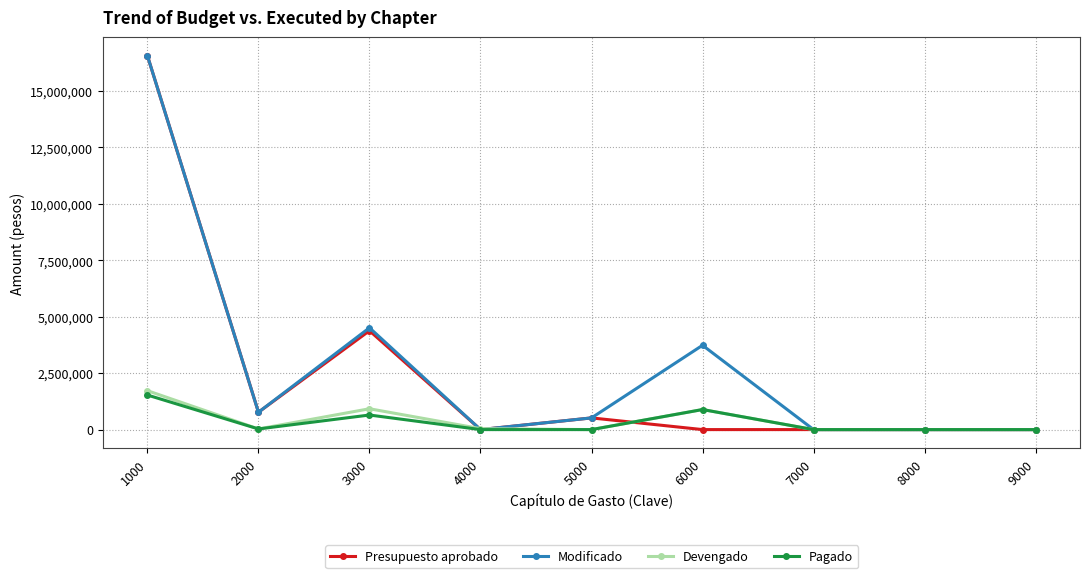

The value of Presupuesto aprobado at 8000 is -5759088. True or false?

False